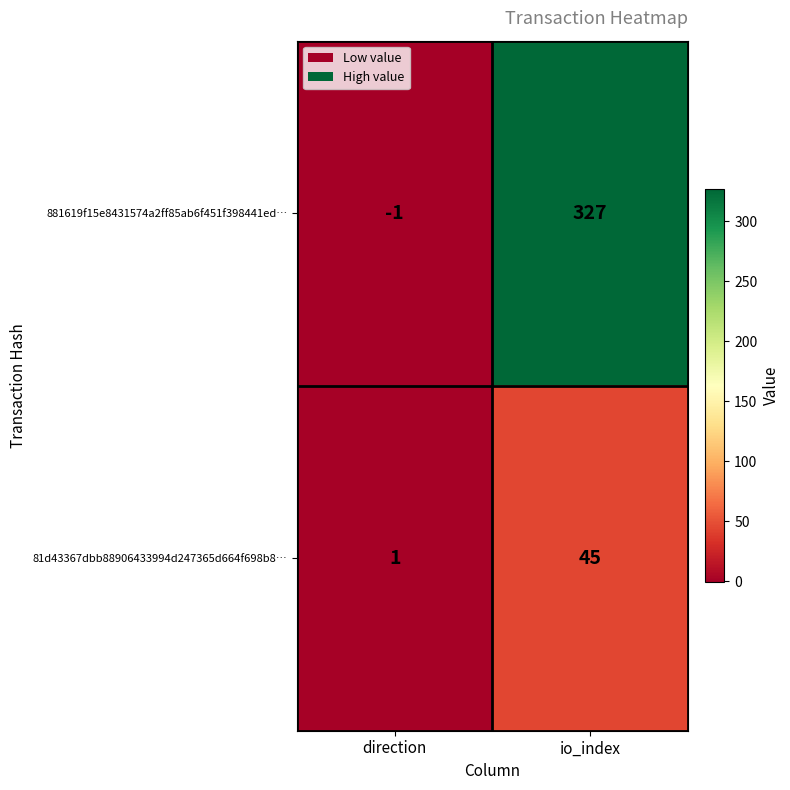

How many distinct data groups are displayed?

2